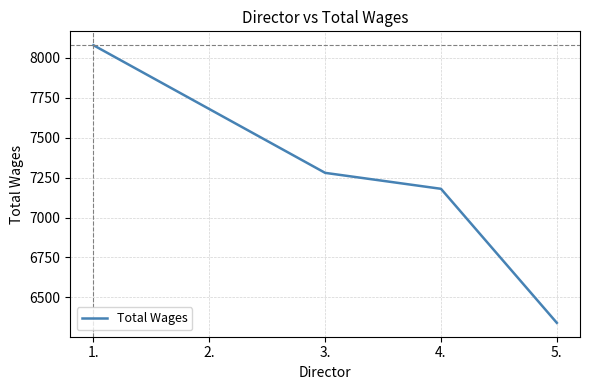

At which label does the data first exceed 7280?

1.